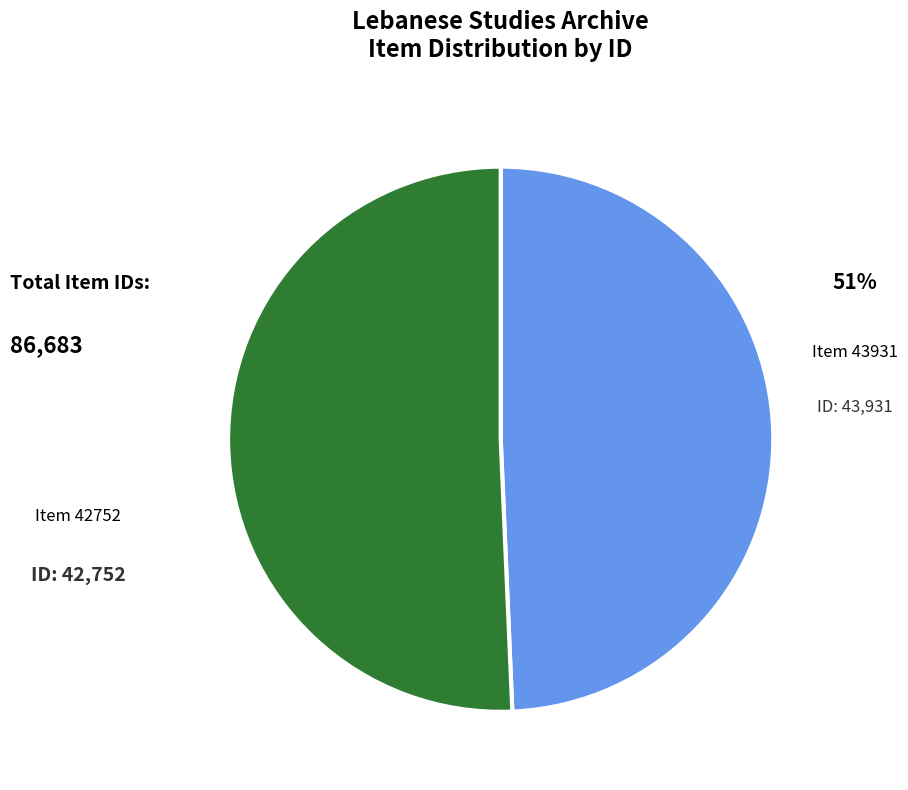

To the nearest percent, what is the average slice percentage?

50%